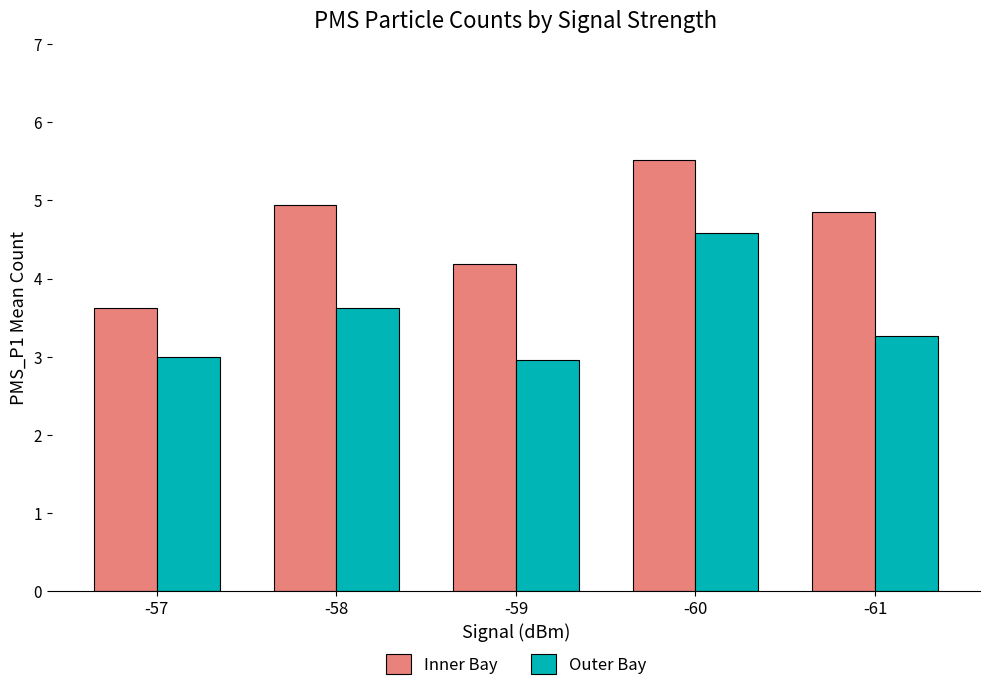

What is the lowest value of the Outer Bay series?

3.0